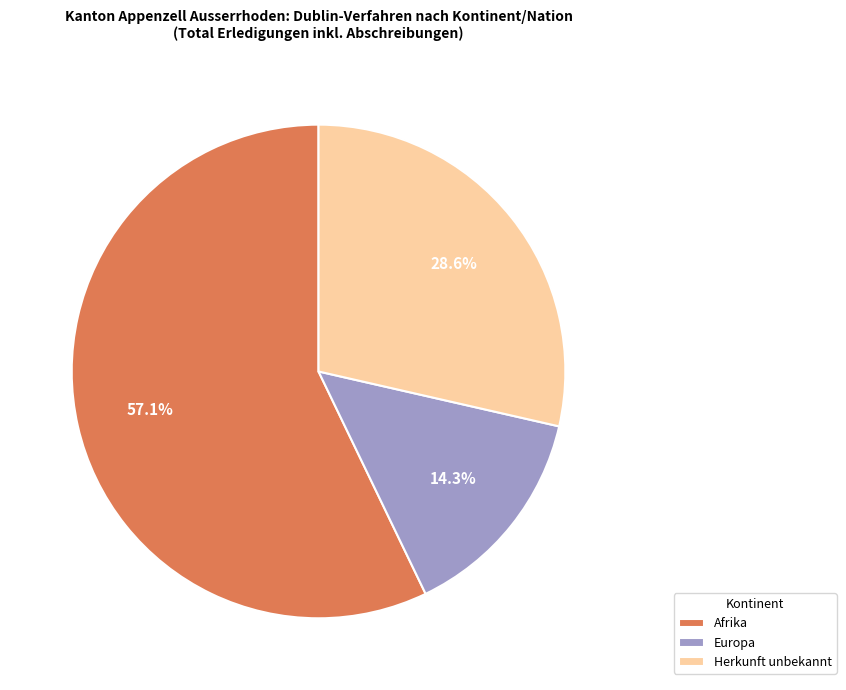

Between Afrika and Europa, which is larger?

Afrika